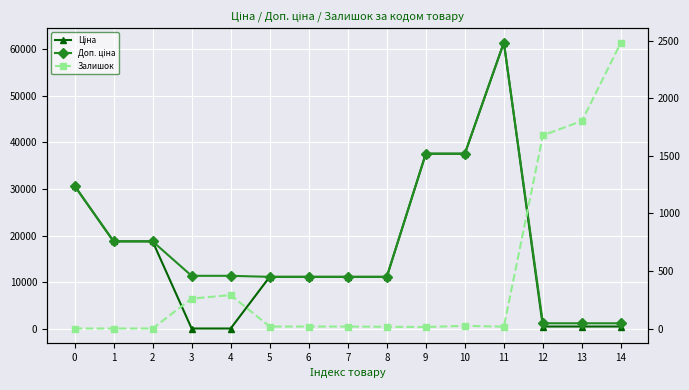

Rank the series by their maximum value, from highest to lowest.

Ціна, Доп. ціна, Залишок